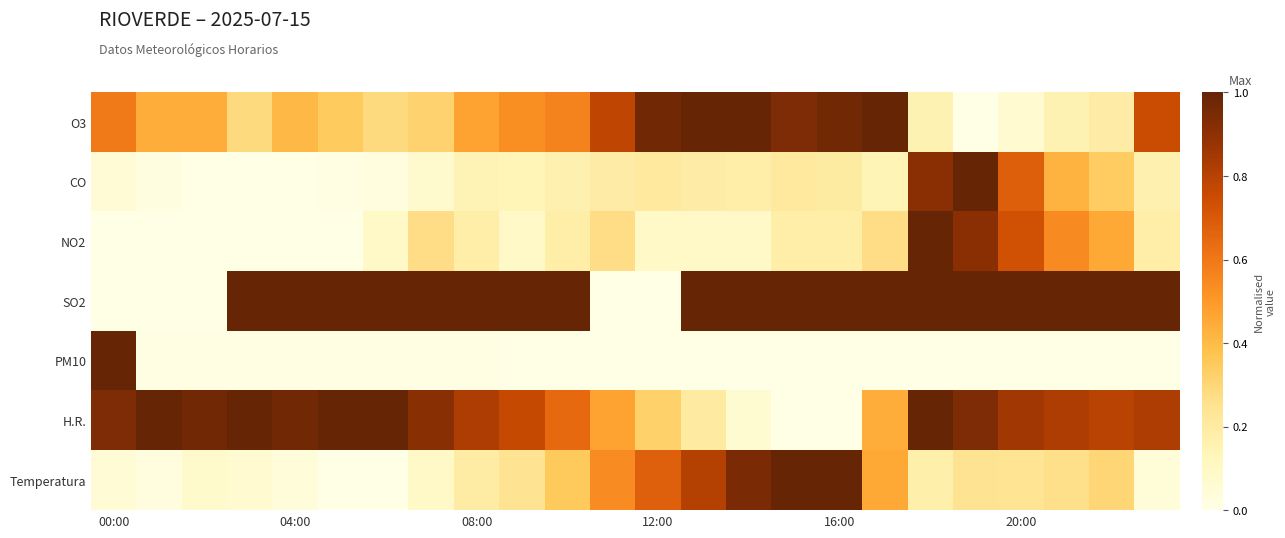

At which category is the sum across all series the highest?

18